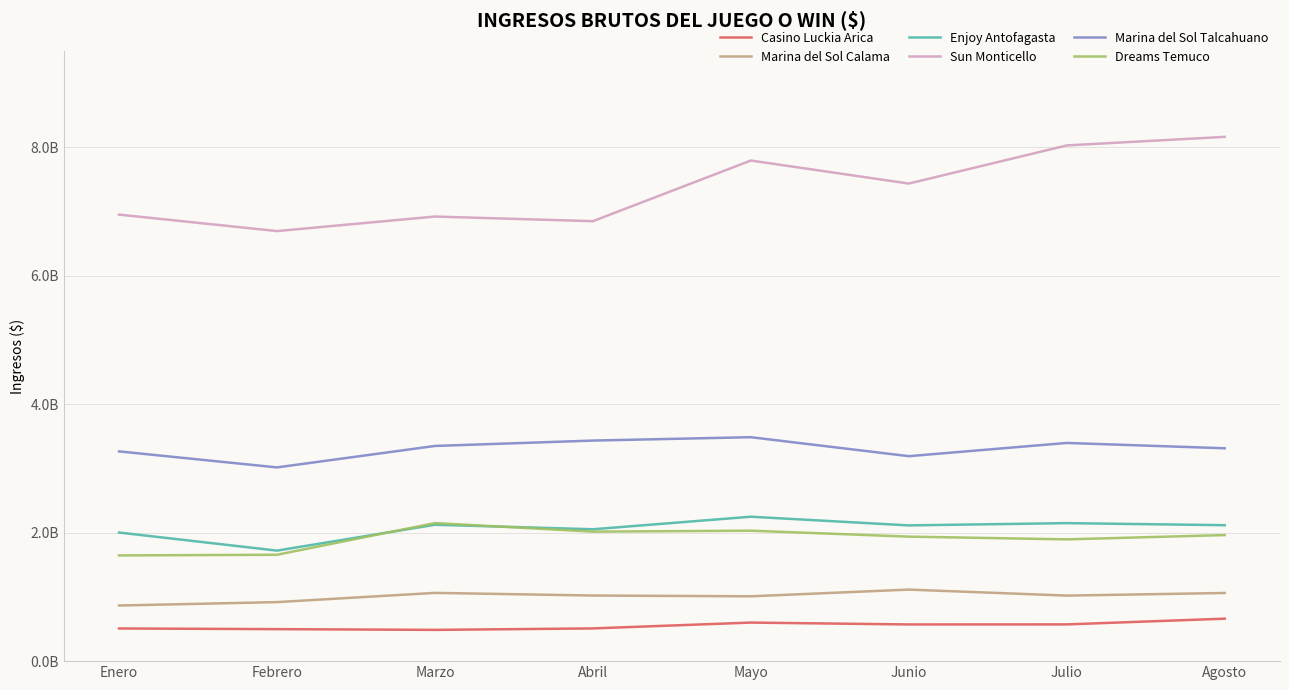

Reading right to left, extract all data points from this chart.

Casino Luckia Arica: 661158733	571857095	571049706	600205702	509308132	486670554	498101808	508532375
Marina del Sol Calama: 1060908015	1020242121	1113660235	1009401505	1021324846	1062484905	918829611	865886913
Enjoy Antofagasta: 2116232610	2148339217	2113158940	2248130557	2052790852	2123324982	1720549011	2002102348
Sun Monticello: 8161496559	8028277889	7434473962	7793058672	6848756070	6920983673	6694665376	6951236116
Marina del Sol Talcahuano: 3313715577	3396634460	3190670042	3486056920	3433574504	3349819806	3015875901	3265112234
Dreams Temuco: 1962501518	1895544927	1938278095	2030706934	2015744364	2149242933	1655928467	1645744239